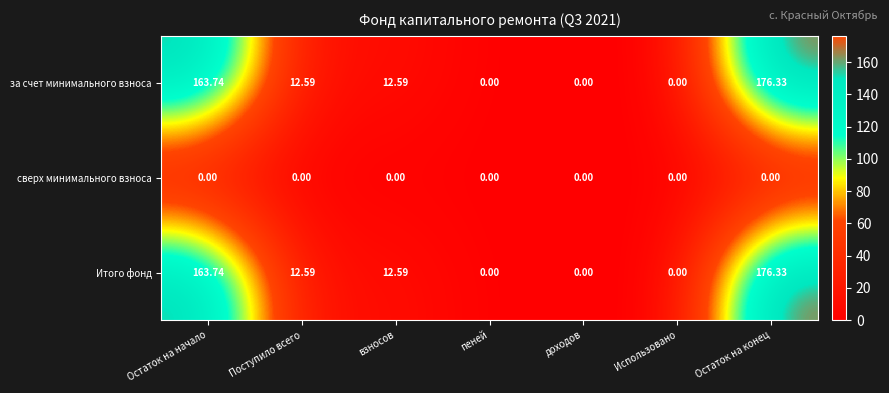

At which category is the sum across all series the highest?

Остаток на конец